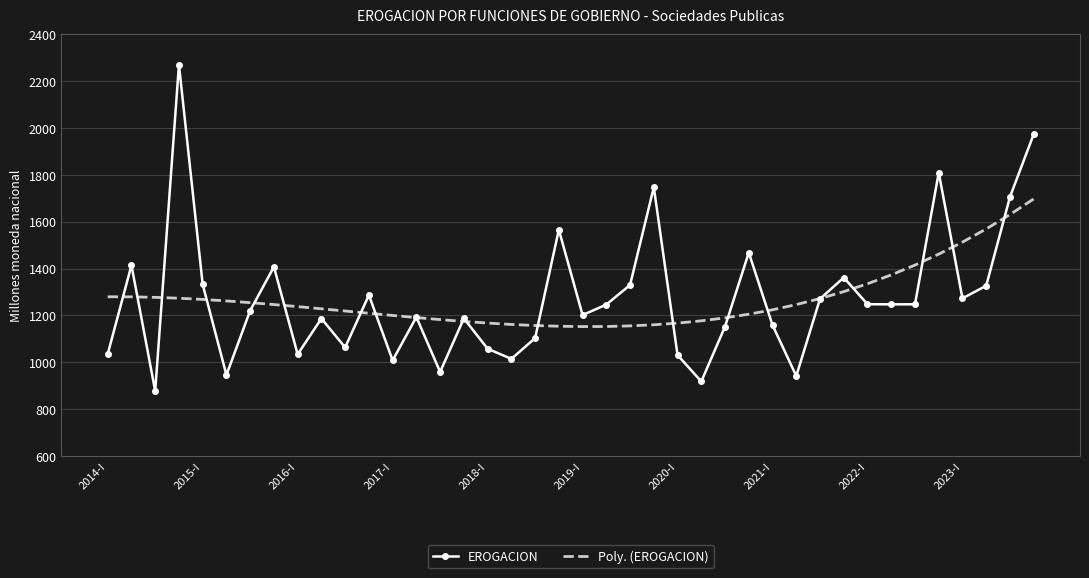

Which series has the widest spread of values?

EROGACION